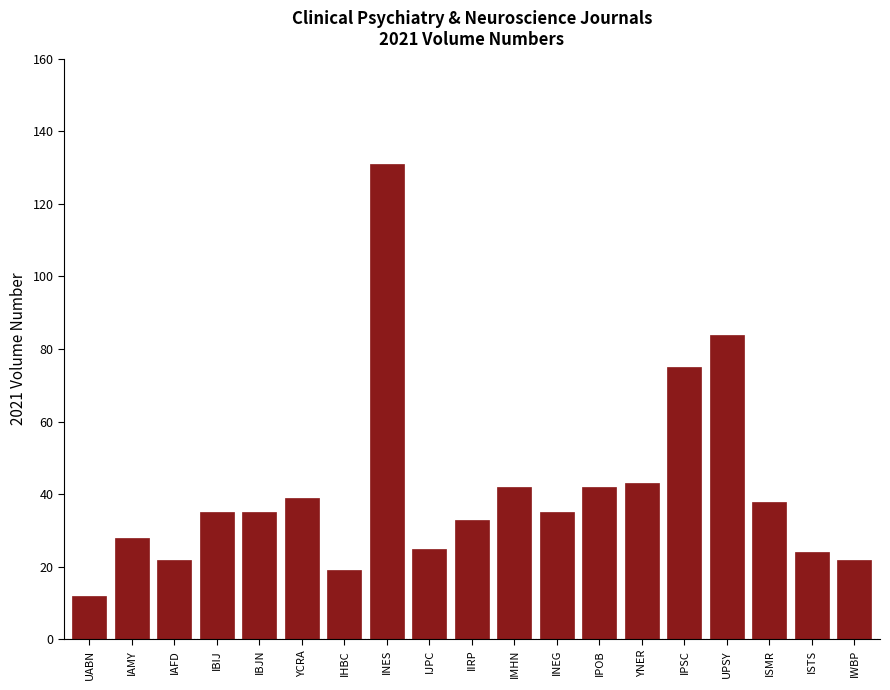

Reading left to right, list all the values displayed in this chart.

12	28	22	35	35	39	19	131	25	33	42	35	42	43	75	84	38	24	22